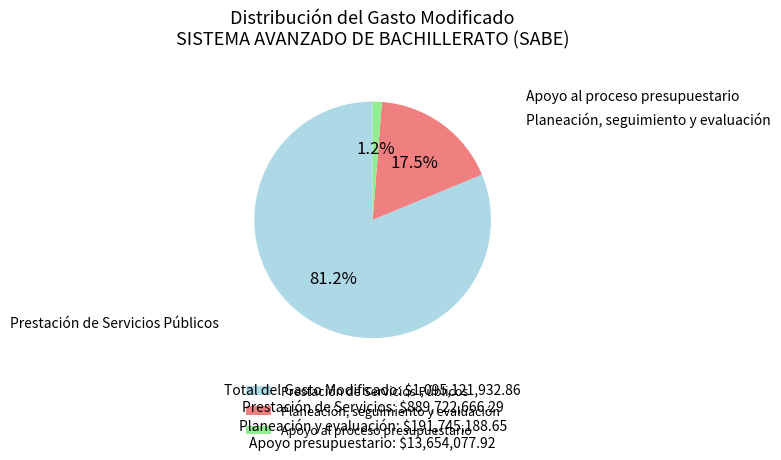

Rank the categories by value from highest to lowest.

Prestación de Servicios Públicos, Planeación, seguimiento y evaluación, Apoyo al proceso presupuestario